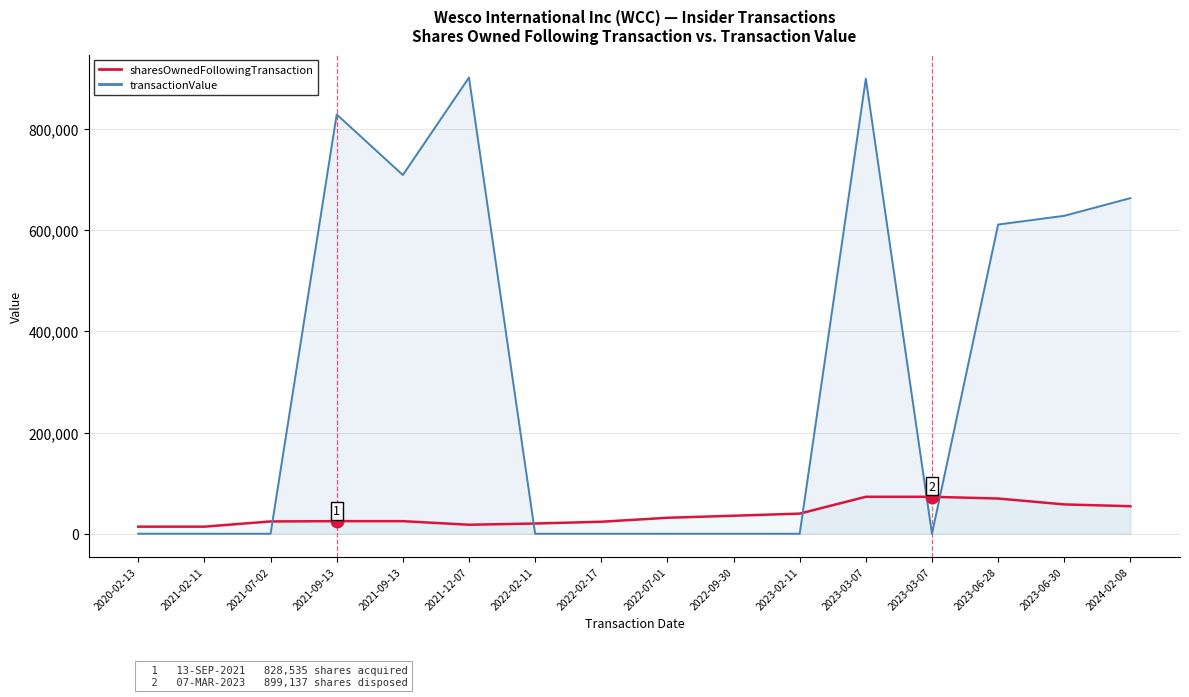

What is the difference between the second highest and second lowest values in the transactionValue series?

899137